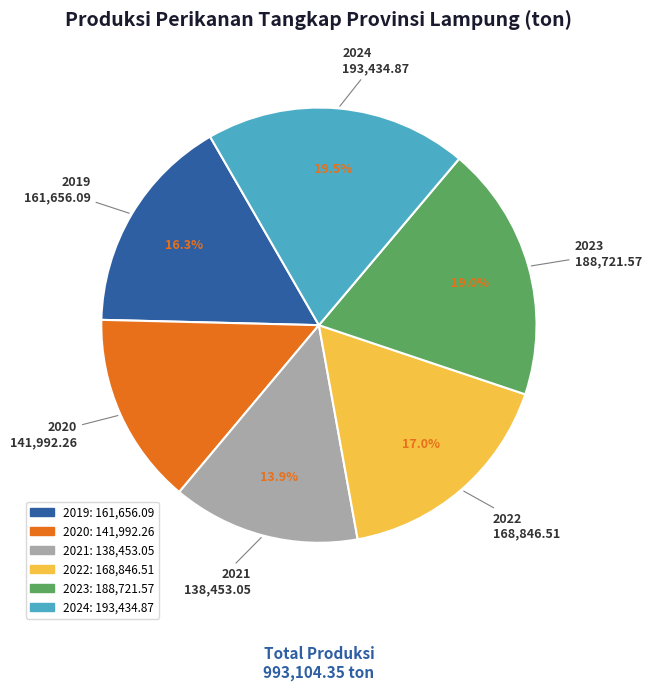

What is the ratio of the value at 2022 to the value at 2019?

1.0